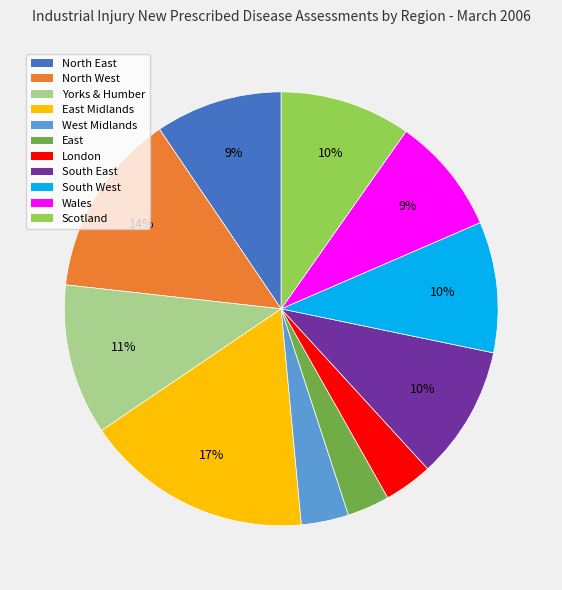

To the nearest percent, what is the difference between the largest and smallest slice percentages?

14%